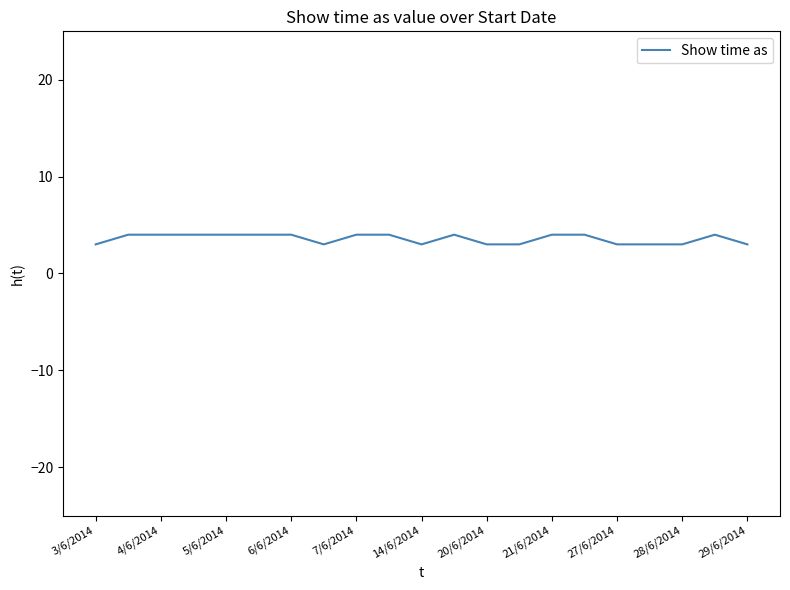

What is the smallest value displayed?

3